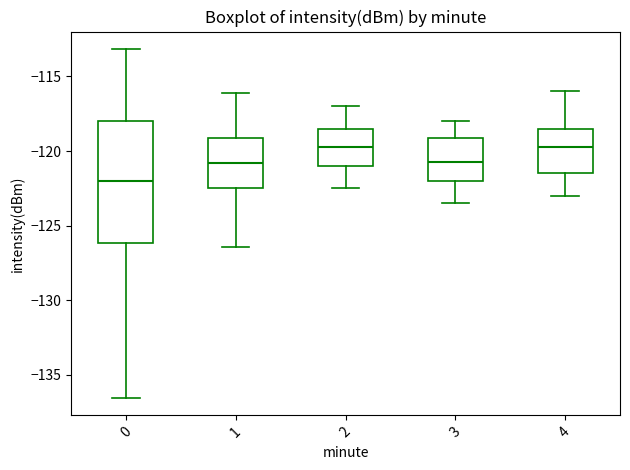

Which box is the tallest, from its lower edge to its upper edge?

0